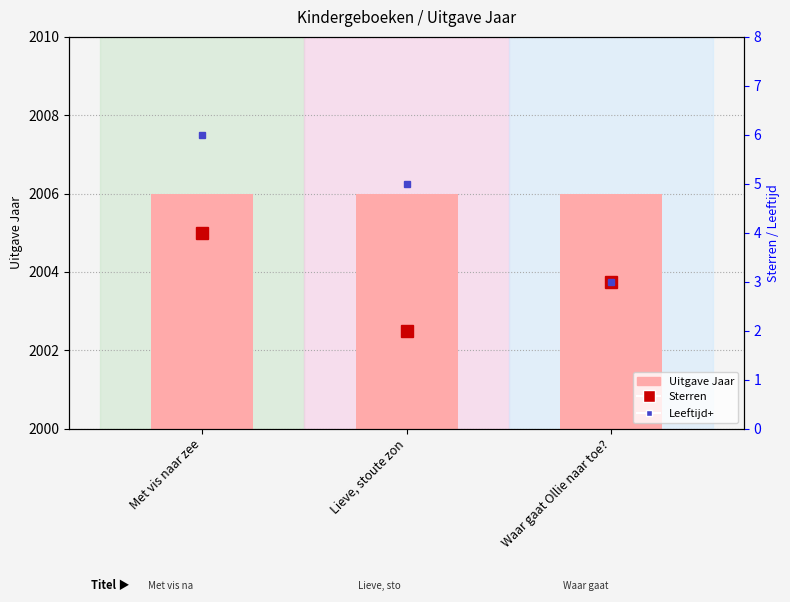

How many series are shown in this chart?

3